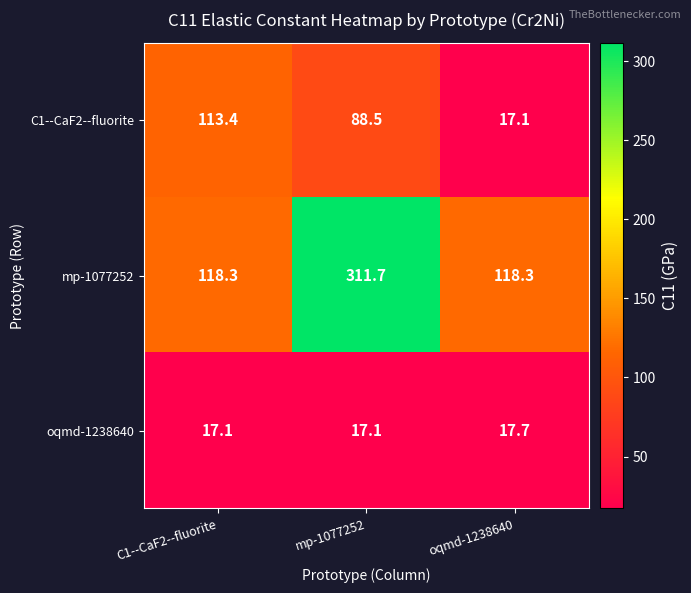

True or false: oqmd-1238640 has a value of 17.1 at C1--CaF2--fluorite.

True